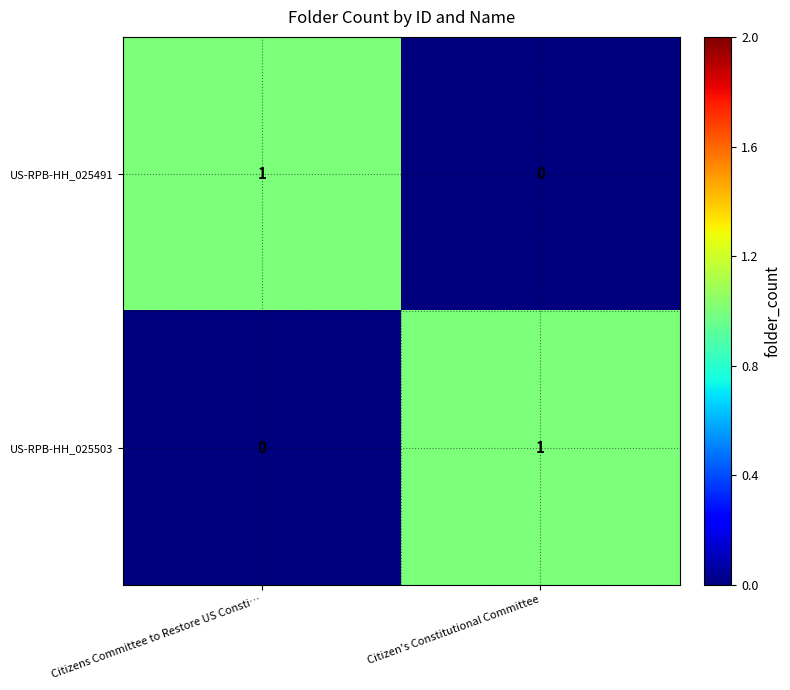

At Citizens Committee to Restore US Consti…, list the series in order from largest to smallest.

US-RPB-HH_025491, US-RPB-HH_025503